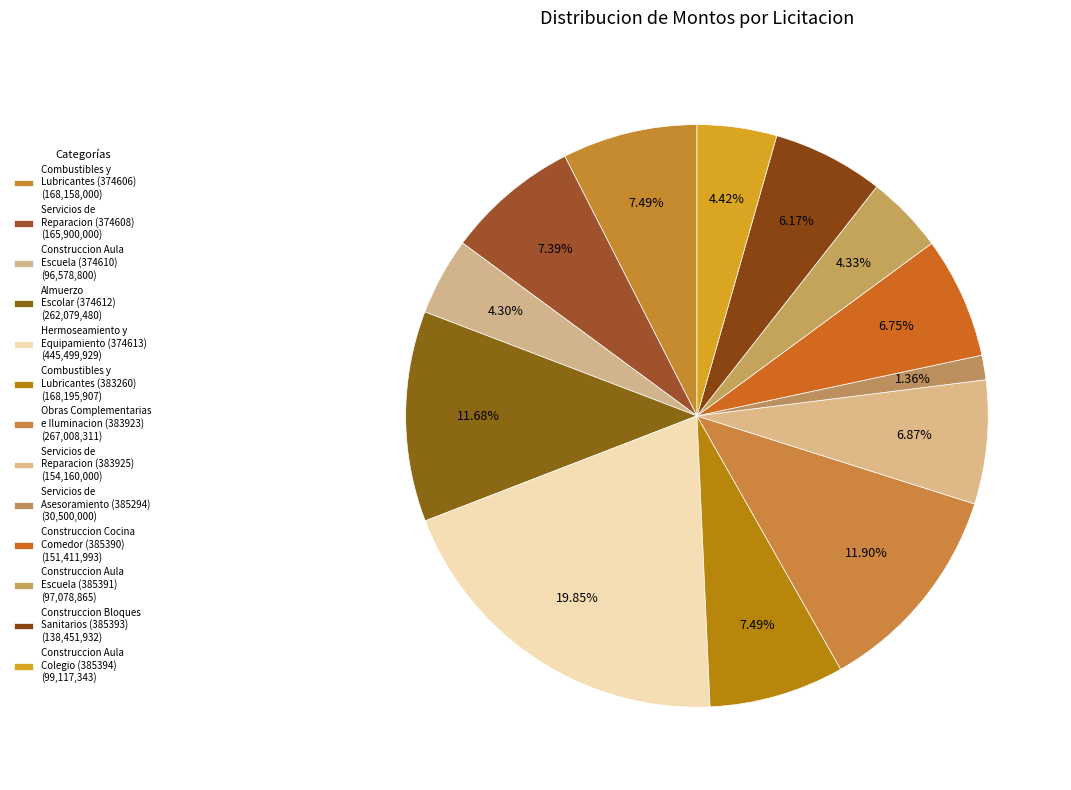

Rank the categories by value from lowest to highest.

Servicios de
Asesoramiento (385294), Construccion Aula
Escuela (374610), Construccion Aula
Escuela (385391), Construccion Aula
Colegio (385394), Construccion Bloques
Sanitarios (385393), Construccion Cocina
Comedor (385390), Servicios de
Reparacion (383925), Servicios de
Reparacion (374608), Combustibles y
Lubricantes (374606), Combustibles y
Lubricantes (383260), Almuerzo
Escolar (374612), Obras Complementarias
e Iluminacion (383923), Hermoseamiento y
Equipamiento (374613)